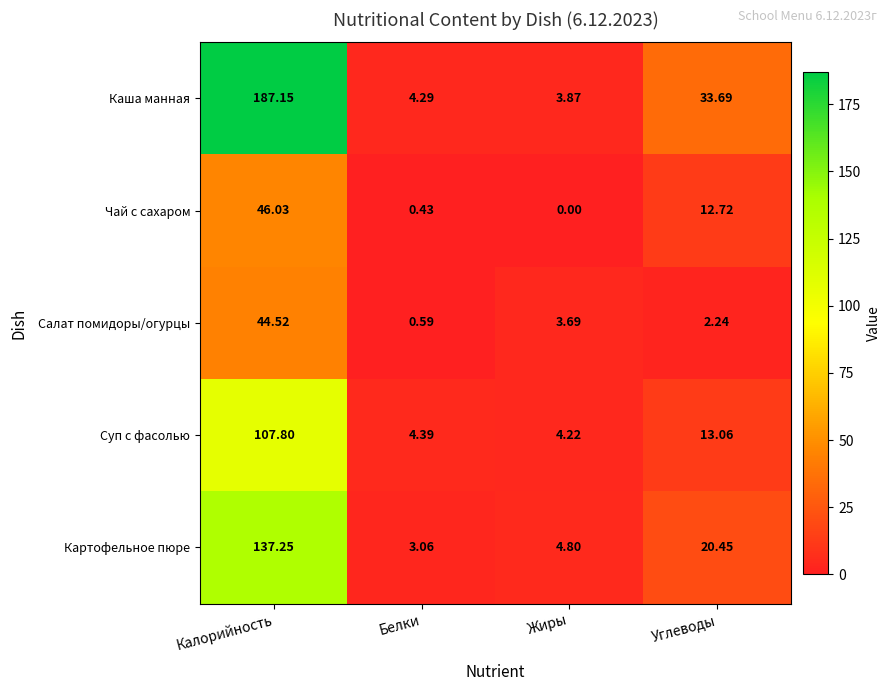

Rank the series by their maximum value, from lowest to highest.

Салат помидоры/огурцы, Чай с сахаром, Суп с фасолью, Картофельное пюре, Каша манная